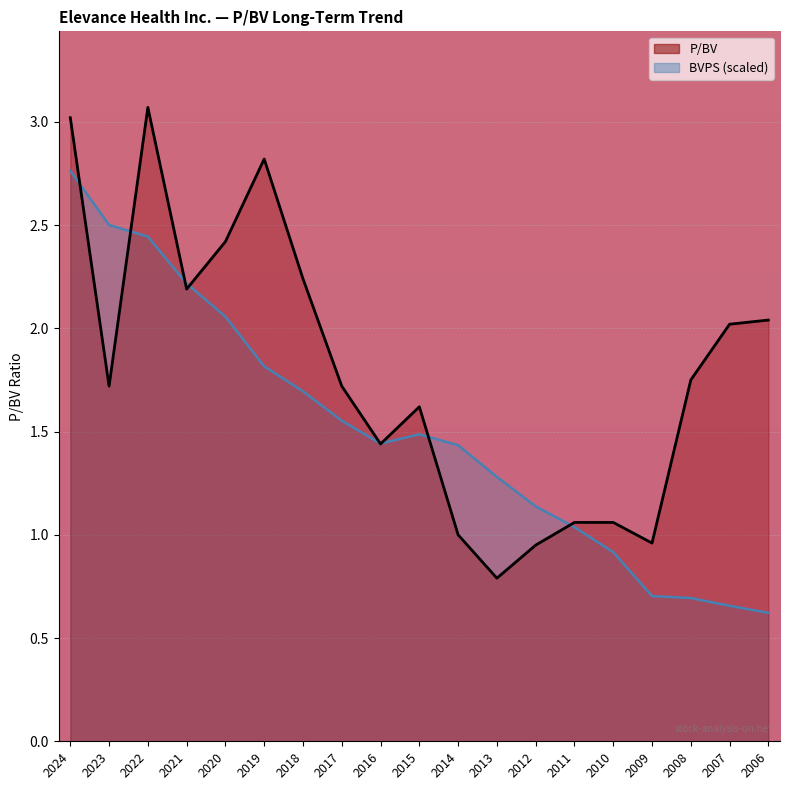

At 2016, list the series in order from smallest to largest.

P/BV, BVPS